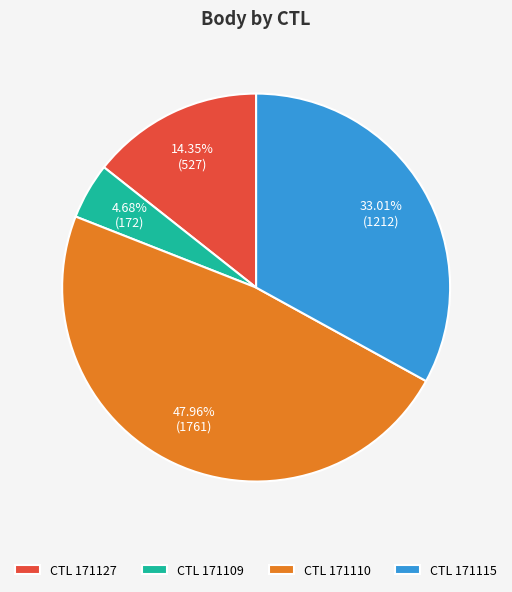

Rank the categories by value from highest to lowest.

CTL 171110, CTL 171115, CTL 171127, CTL 171109